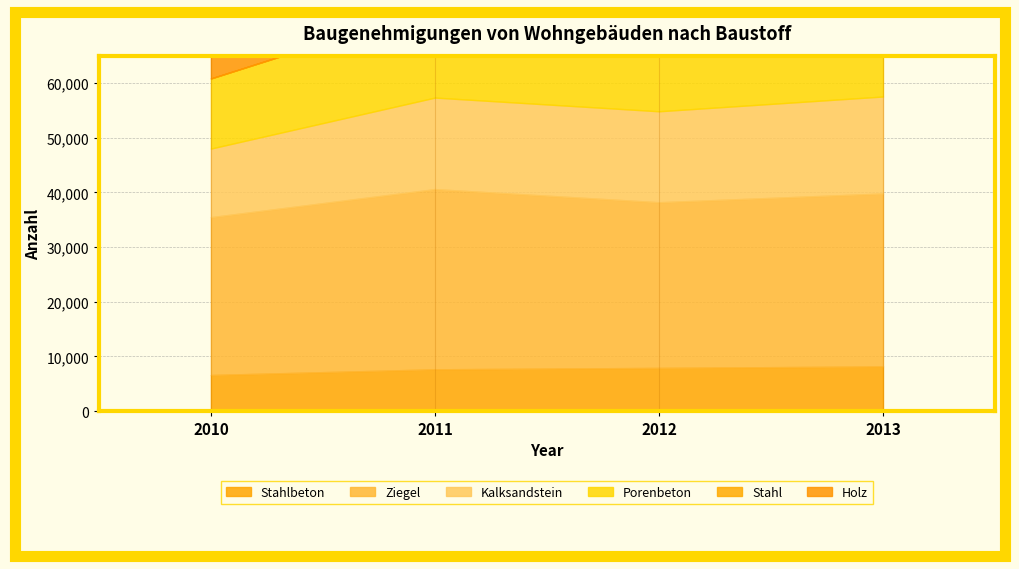

True or false: Stahl and Holz cross at least once.

False